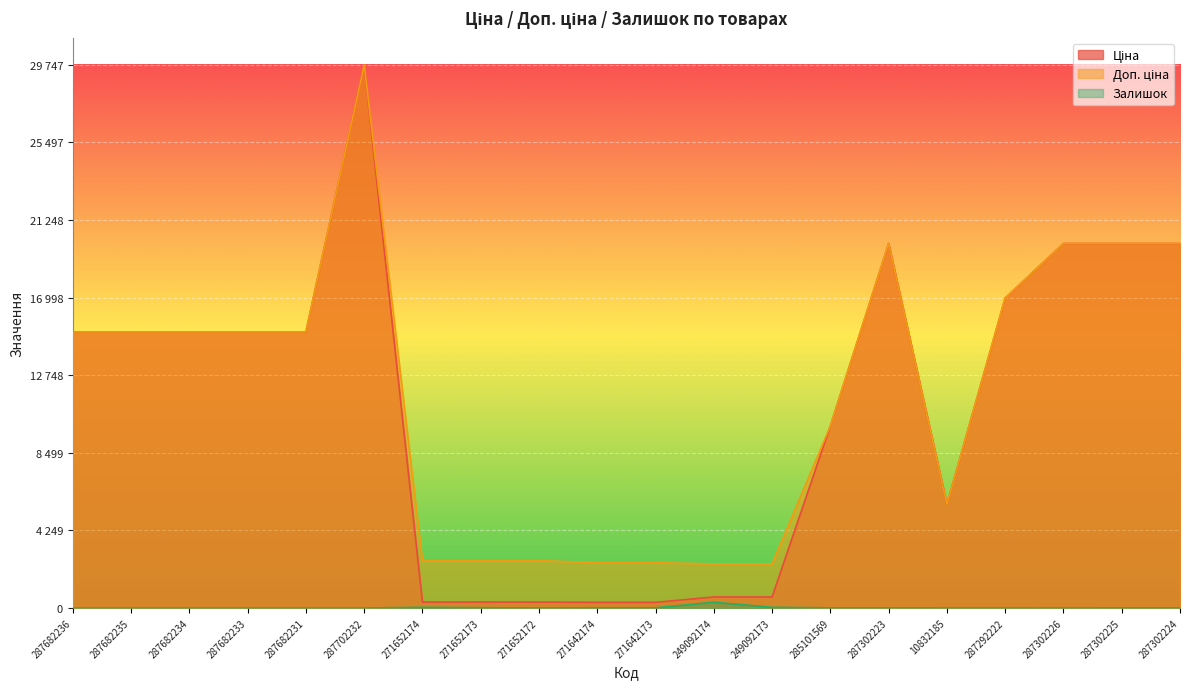

How many series are shown in this chart?

3